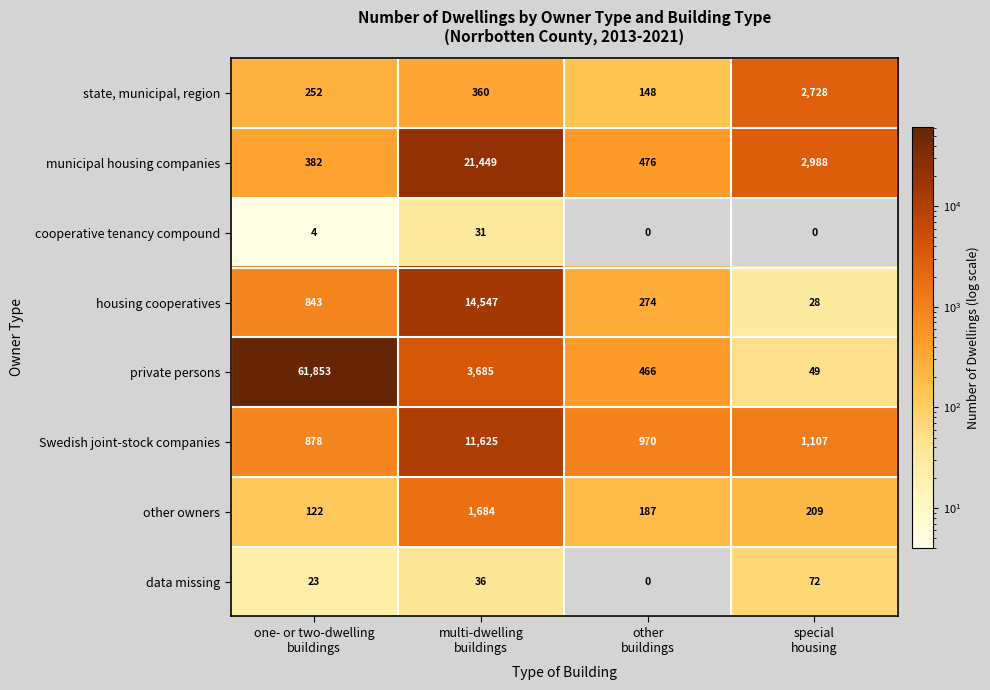

What is the lowest value of the municipal housing companies series?

382